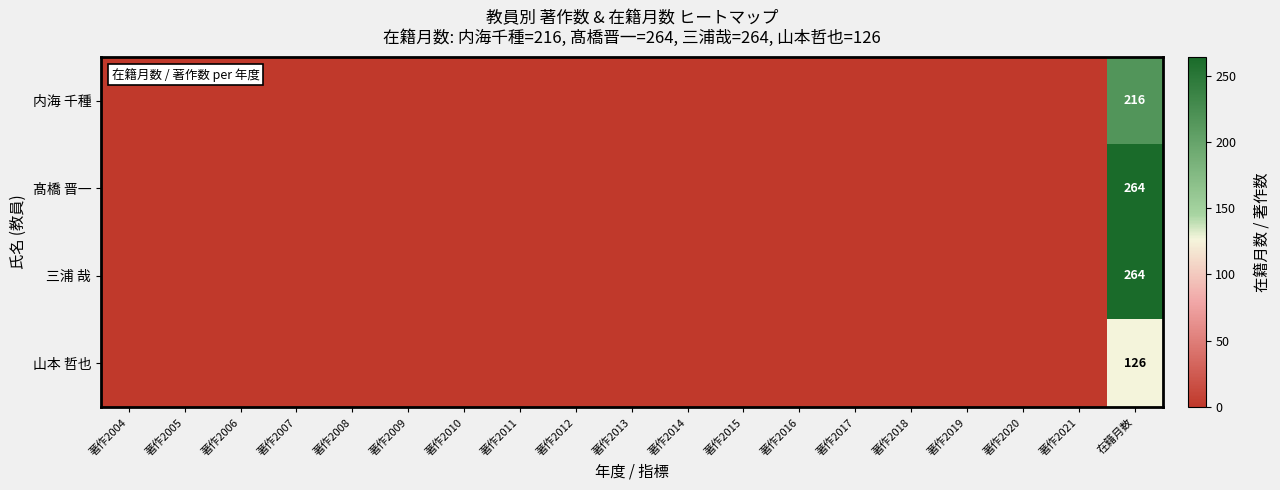

What is the average value of the 三浦 哉 series?

14